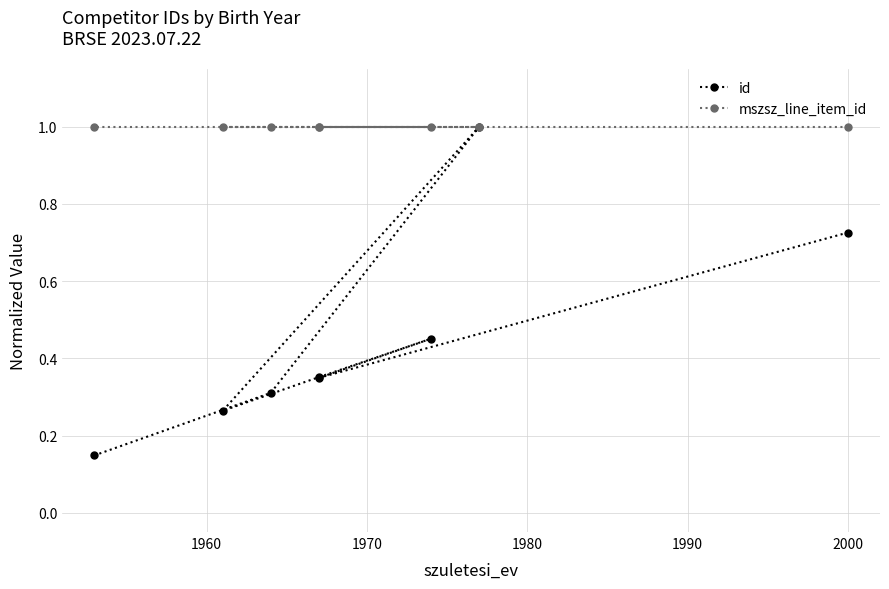

Count the id values in the range 0 to 1.

8